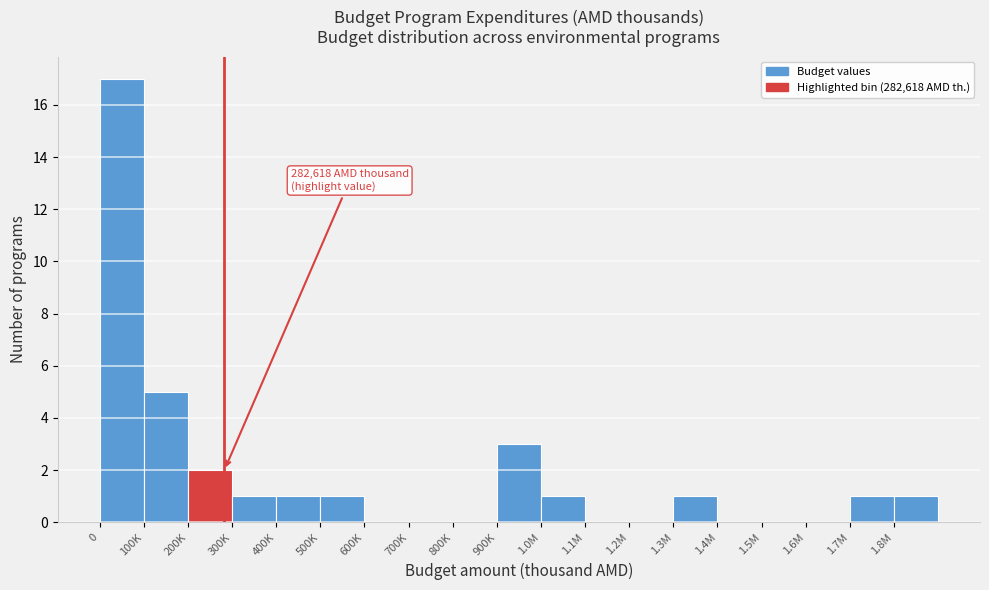

Reading left to right, extract all data points from this chart.

0=17	100K=5	200K=2	300K=1	400K=1	500K=1	600K=0	700K=0	800K=0	900K=3	1.0M=1	1.1M=0	1.2M=0	1.3M=1	1.4M=0	1.5M=0	1.6M=0	1.7M=1	1.8M=1